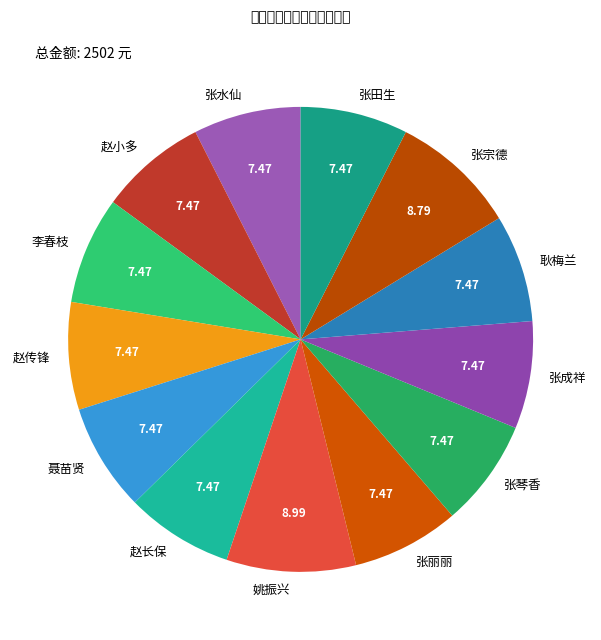

Between 聂苗贤 and 姚振兴, which is larger?

姚振兴